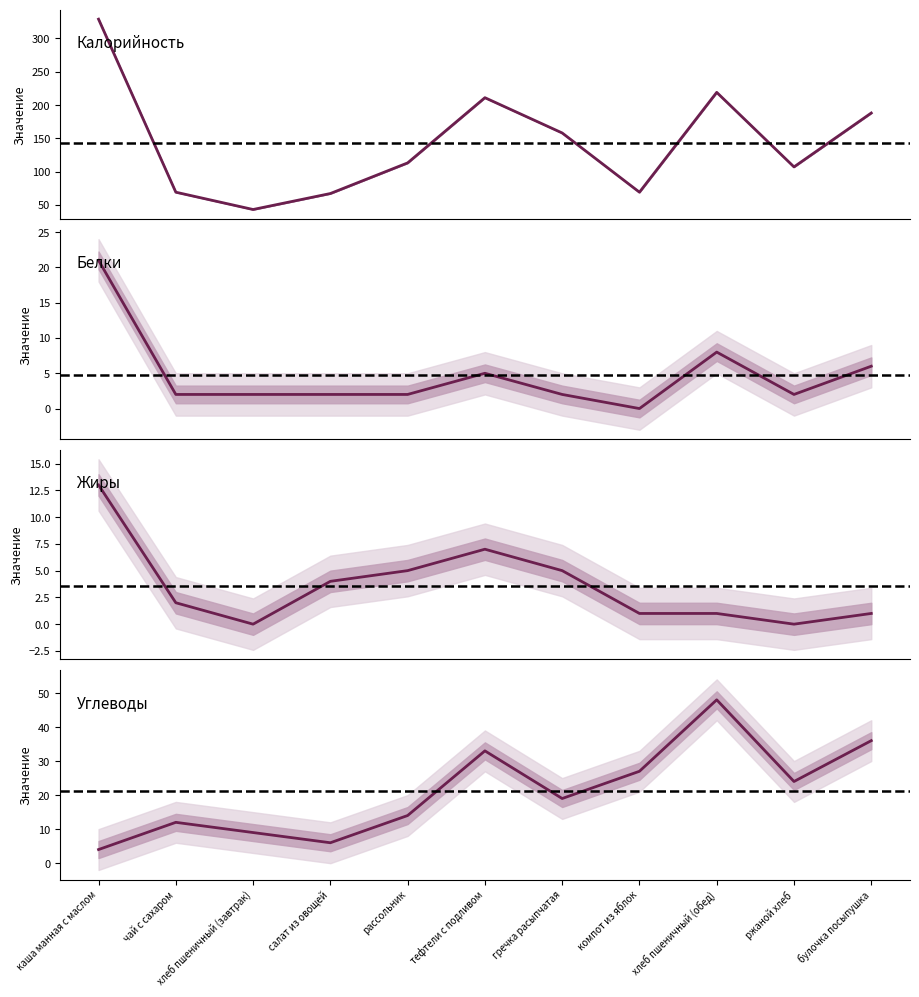

What is the difference between the maximum and minimum values in the Калорийность series?

286